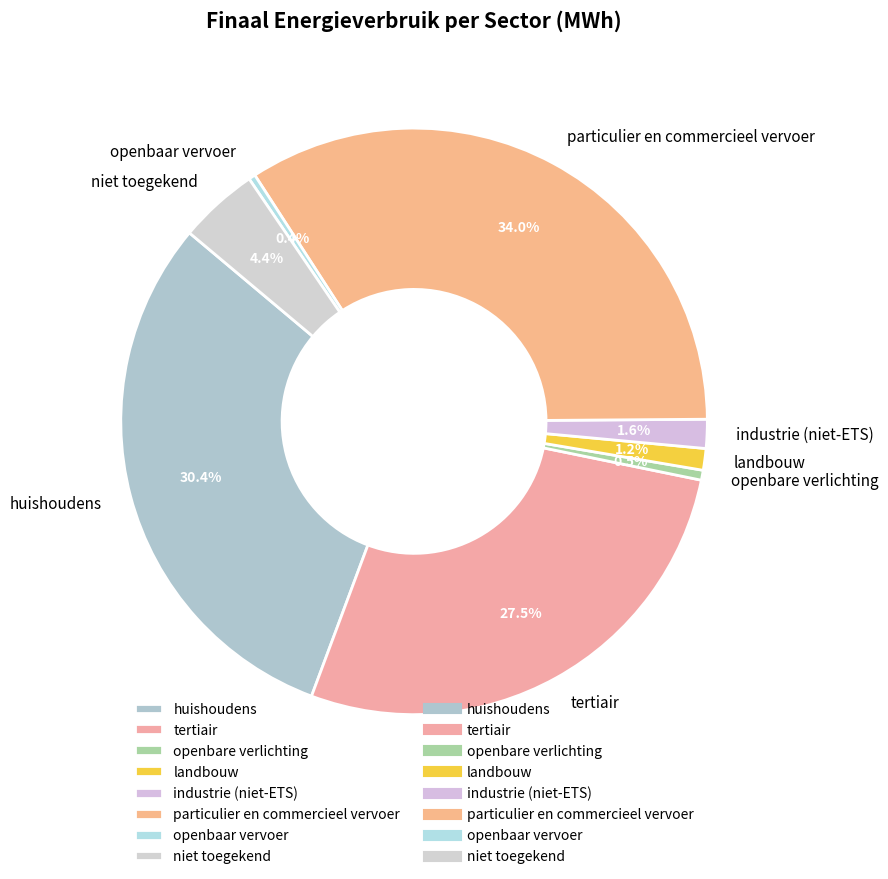

To the nearest percent, what is the combined percentage of niet toegekend and openbaar vervoer?

5%